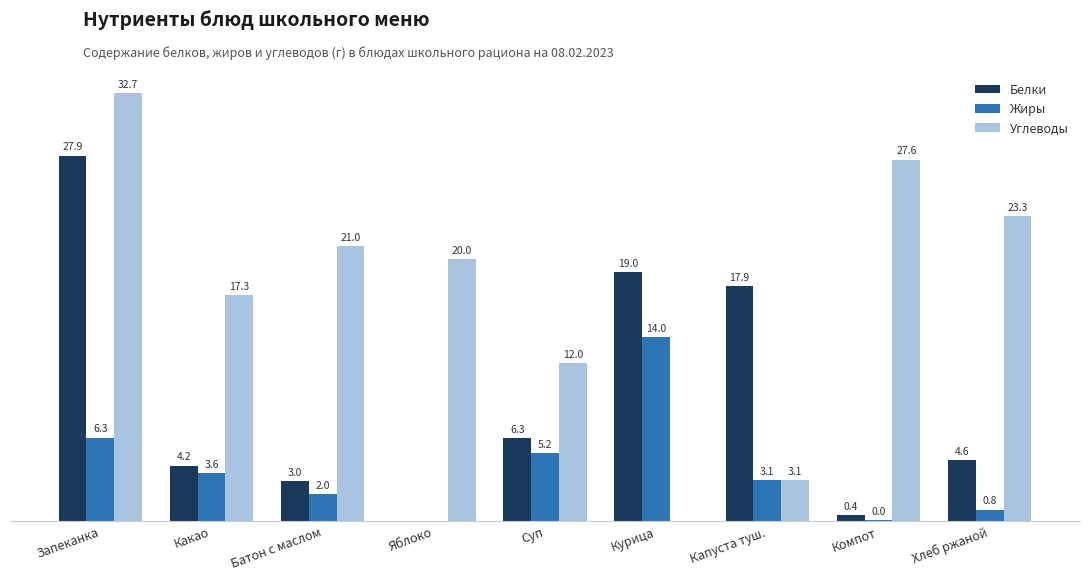

What are all the series names shown in the legend?

Белки, Жиры, Углеводы